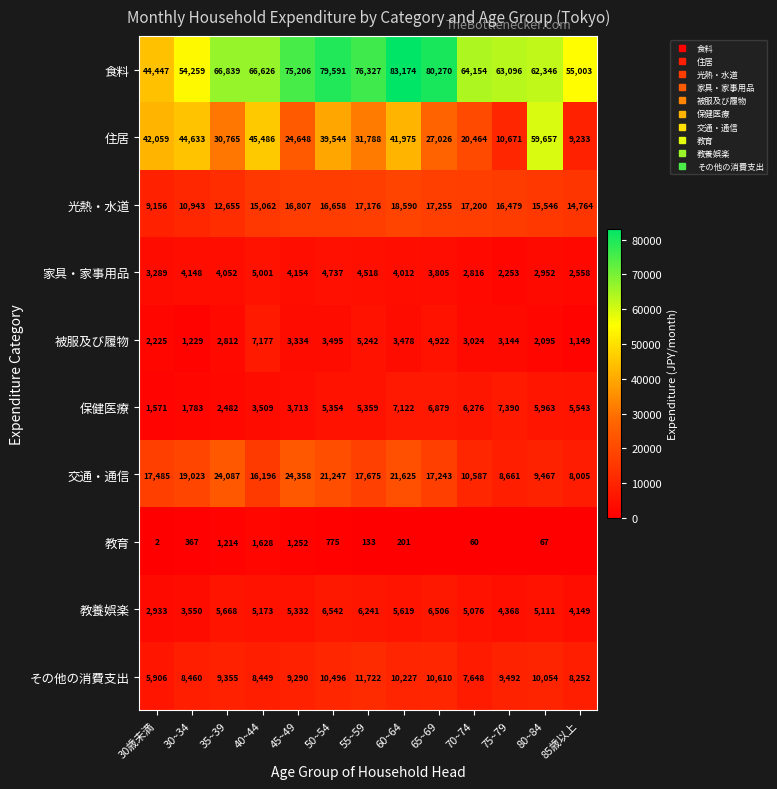

The value of 住居 at 30歳未満 is 22490. True or false?

False